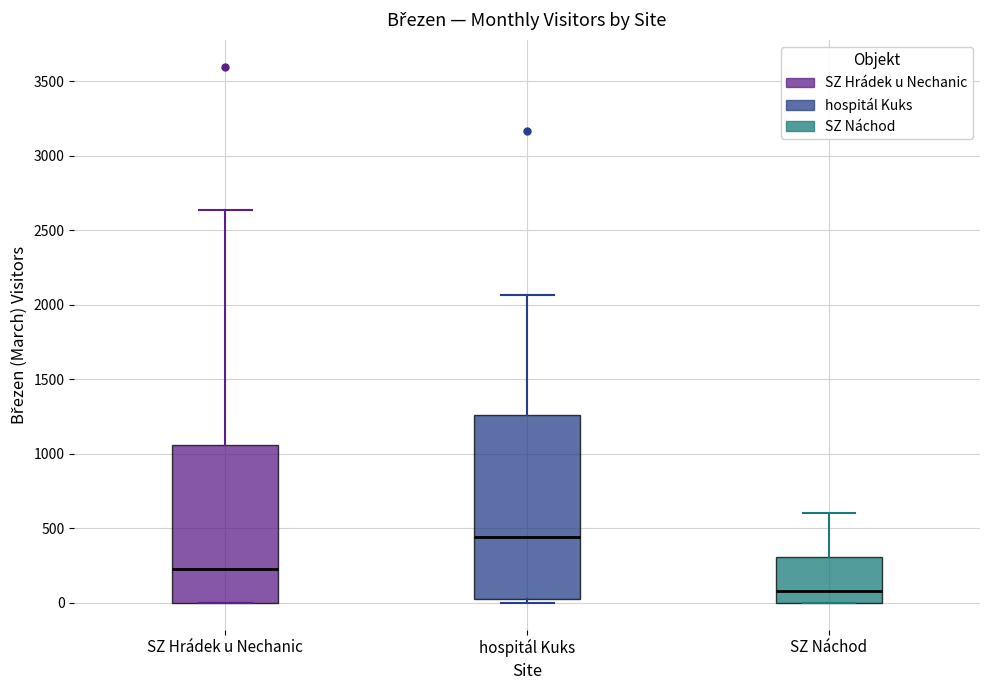

Reading left to right, read every box against the y-axis: the position of its median line, the range the box covers, and the ends of its whiskers. The values are not printed on the chart, so give them approximately, as read against the axis.

SZ Hrádek u Nechanic: median 250, box 0 to 1050, whiskers 0 to 2650
hospitál Kuks: median 450, box 50 to 1250, whiskers 0 to 2050
SZ Náchod: median 100, box 0 to 300, whiskers 0 to 600